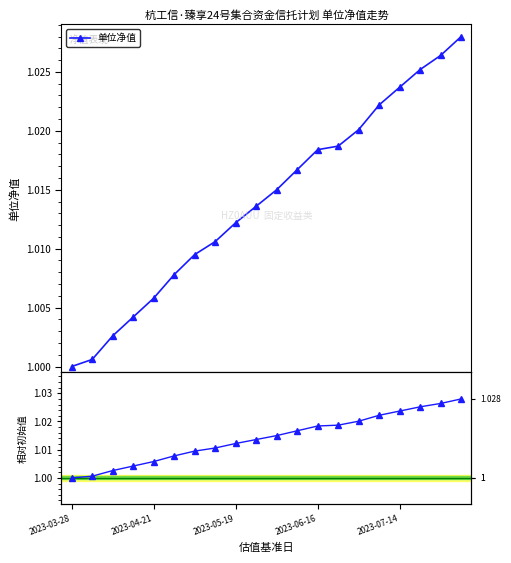

Which series has the largest range (max minus min)?

单位净值